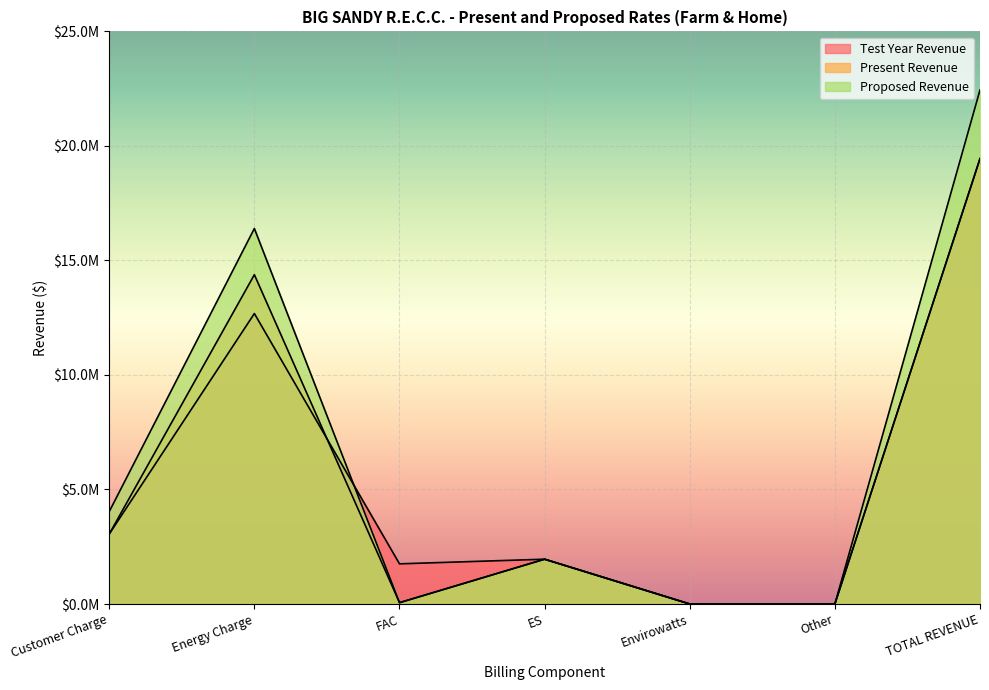

Reading left to right, list all the values displayed in this chart.

Test Year Revenue: 3053749.9	12681949.8	1753824.9	1956145.5	563.8	0.0	19446233.8
Present Revenue: 3053749.9	14377733.8	58040.9	1956145.5	563.8	0.0	19446233.8
Proposed Revenue: 4034567.0	16394959.6	58040.9	1956145.5	563.8	0.0	22444276.7